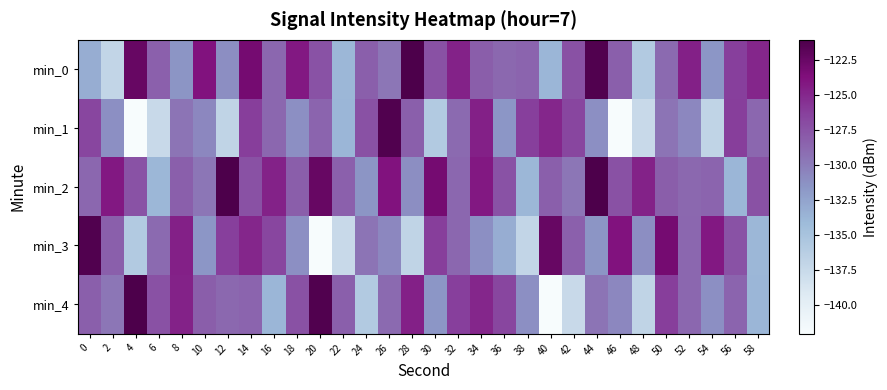

At which category does the chart reach its minimum across all series?

4